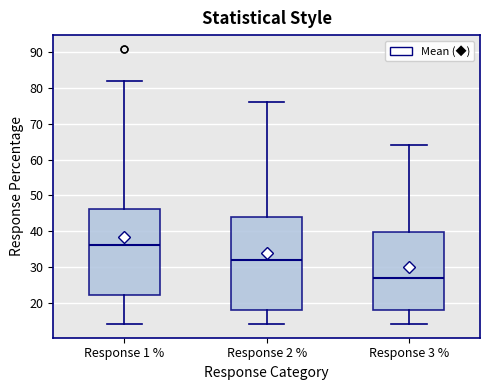

Reading left to right, transcribe this box plot: for each box, give where its median line is, the range the box spans, and where its two whiskers end, as read against the y-axis. The values are not printed on the chart, so give them approximately, as read against the axis.

Response 1 %: median 36, box 22 to 46, whiskers 14 to 82
Response 2 %: median 32, box 18 to 44, whiskers 14 to 76
Response 3 %: median 27, box 18 to 40, whiskers 14 to 64